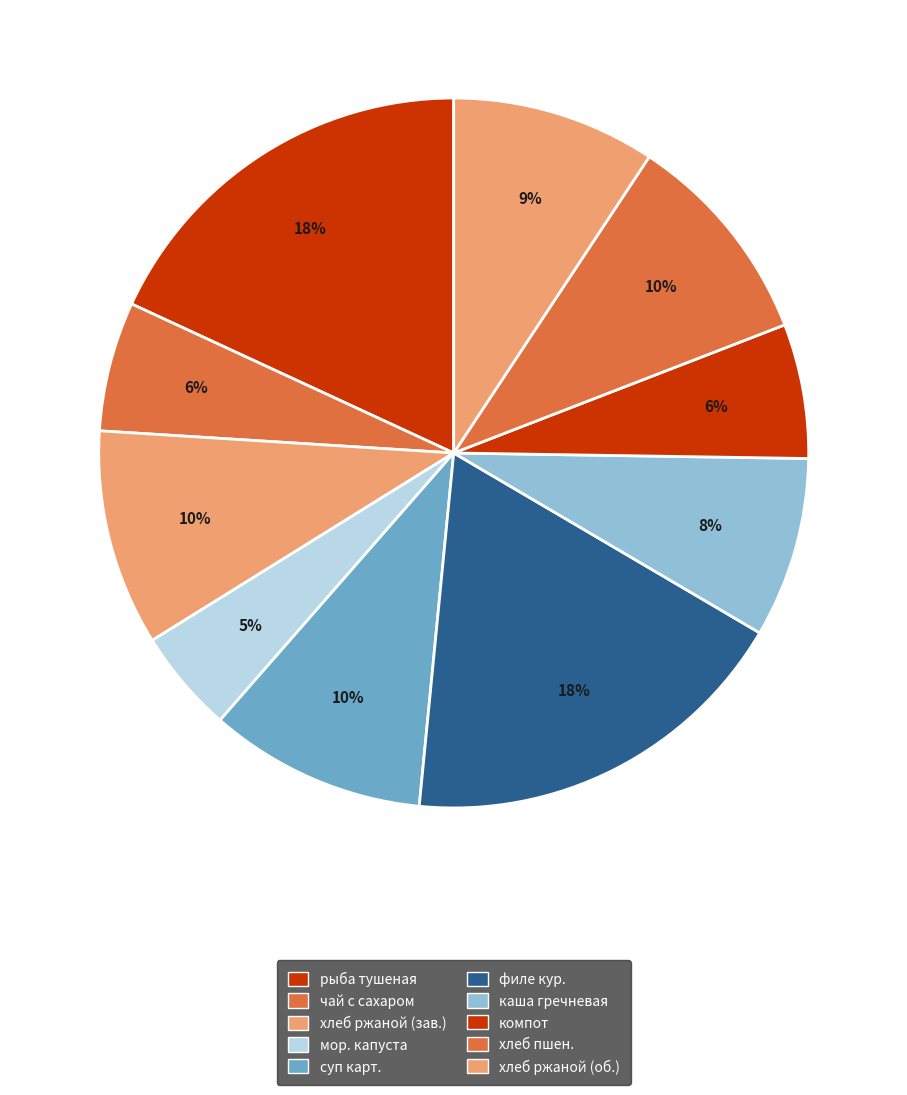

How many segments does this pie chart have?

10